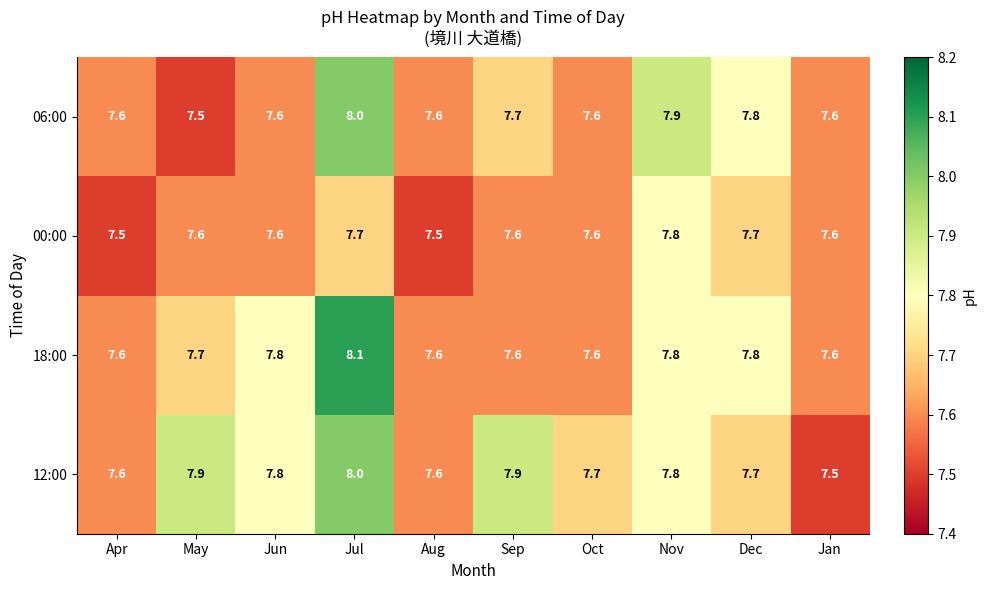

Read the 06:00 value at Apr.

7.6